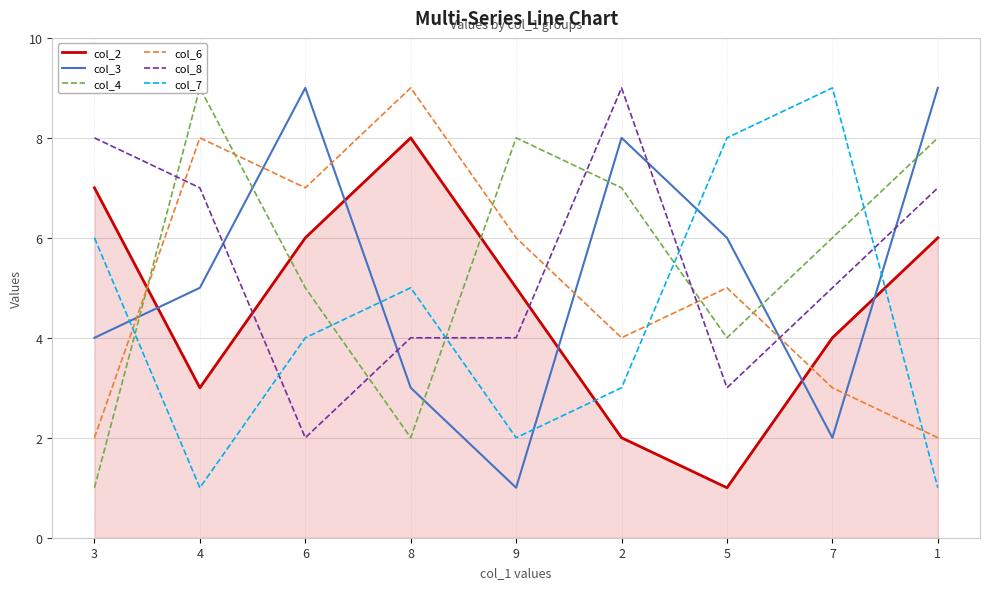

At which label is col_4 closest to 5?

6